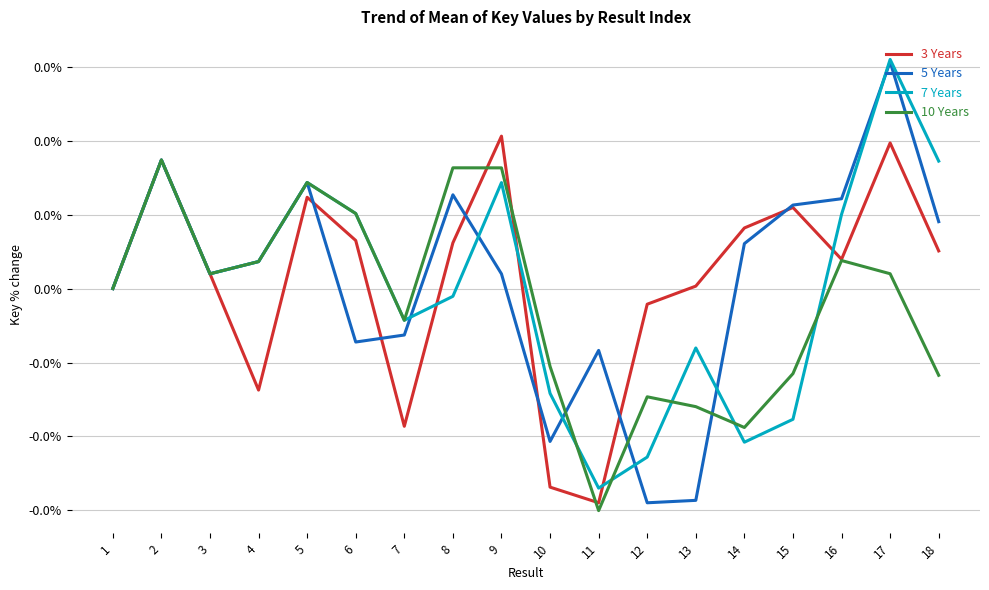

What are all the series names shown in the legend?

3 Years, 5 Years, 7 Years, 10 Years